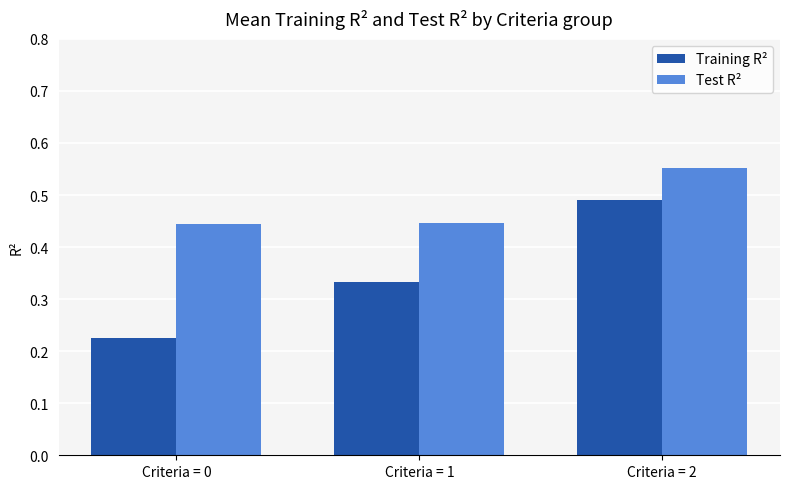

How many categories are shown in the chart?

3